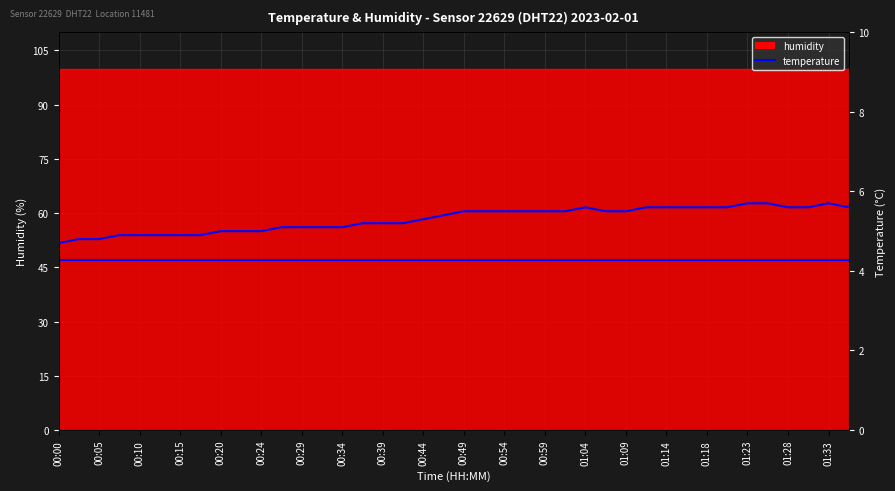

How many data points are less than 5?

8